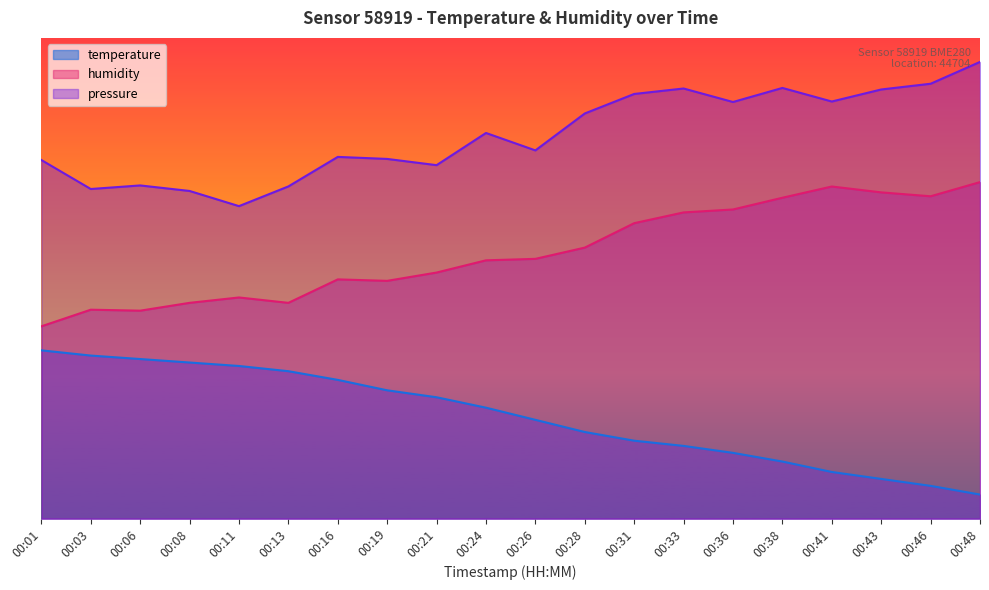

Is the value of pressure at 00:08 greater than the value of temperature at 00:11?

Yes